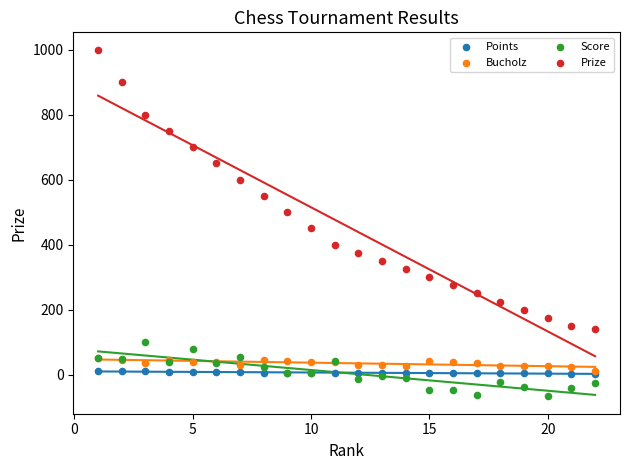

Across all series, what Y value is closest to 466?

450